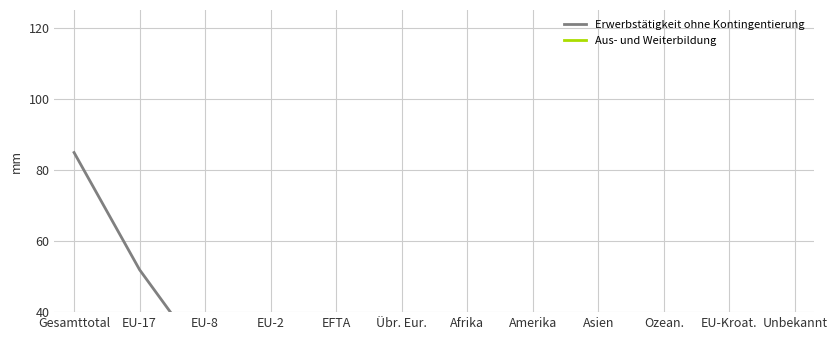

Where is the first local minimum for Erwerbstätigkeit ohne Kontingentierung?

EFTA